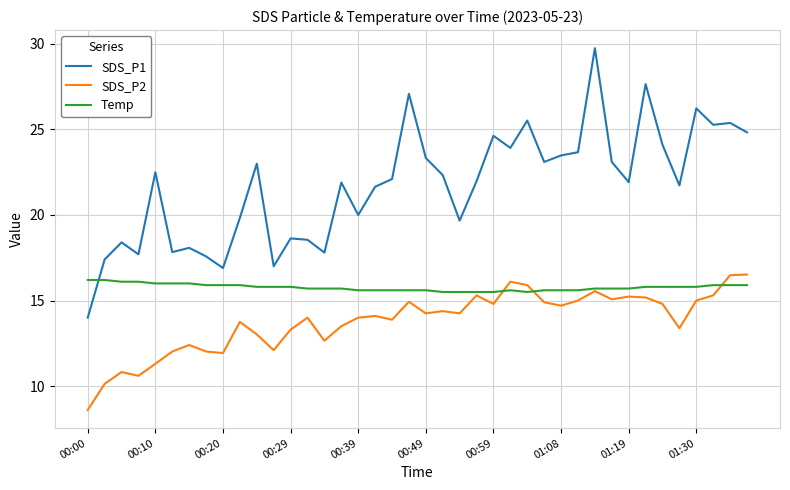

What is the difference between the maximum and minimum values in the Temp series?

0.7